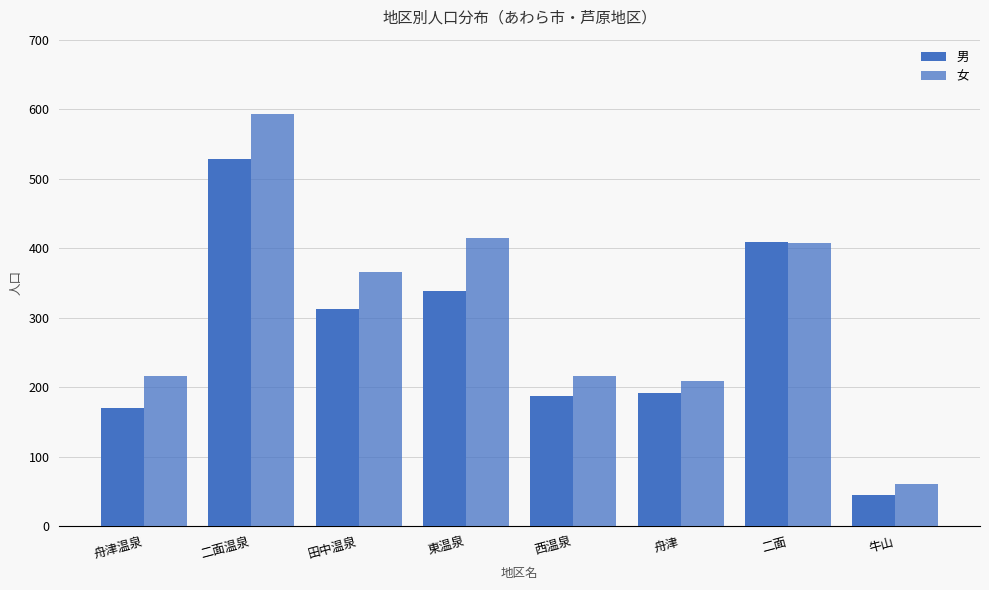

What position from the left is 二面?

7